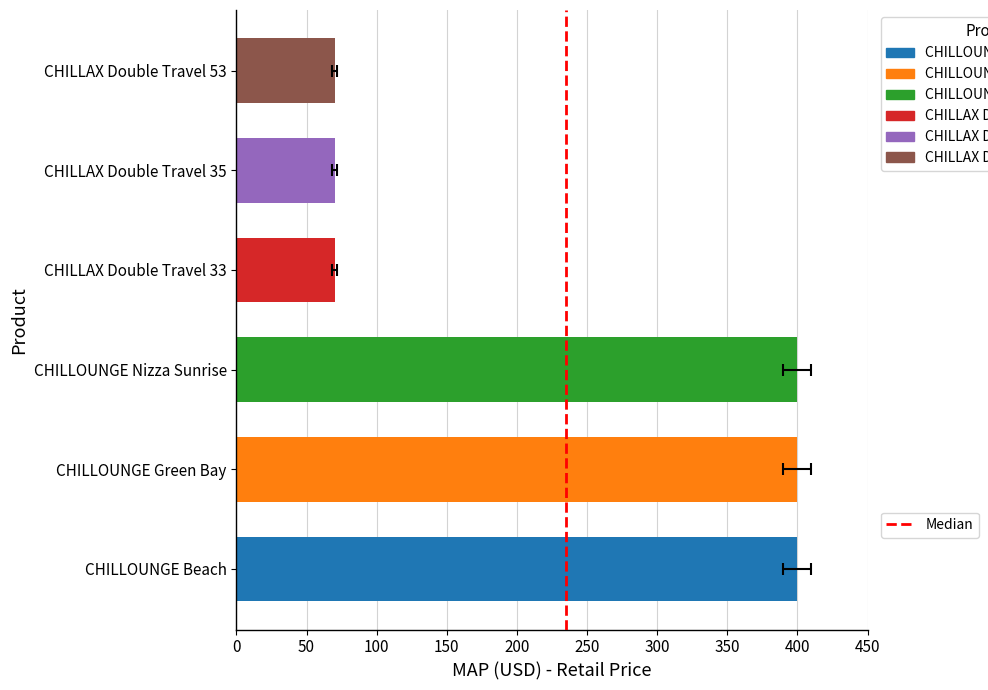

Does the chart contain any negative values?

No